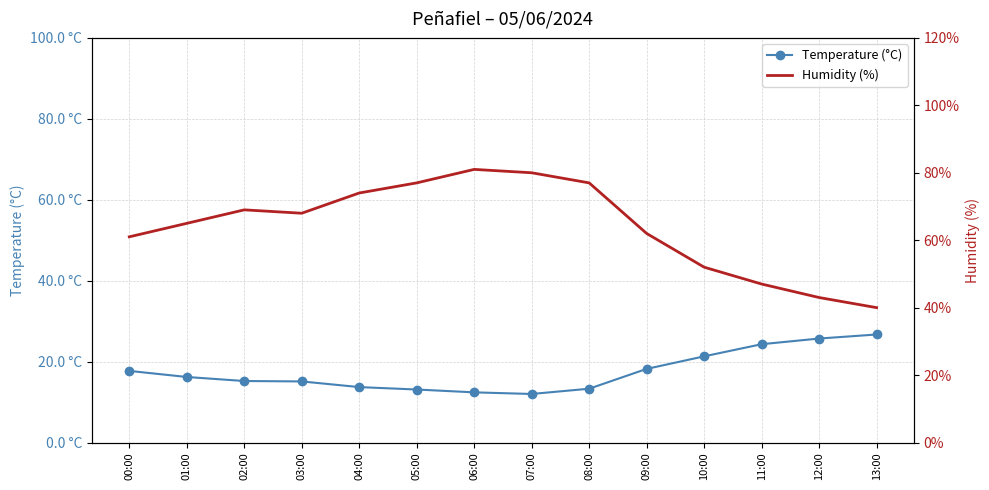

In Humidity (%), how many points are lower than both neighbors (excluding endpoints)?

1